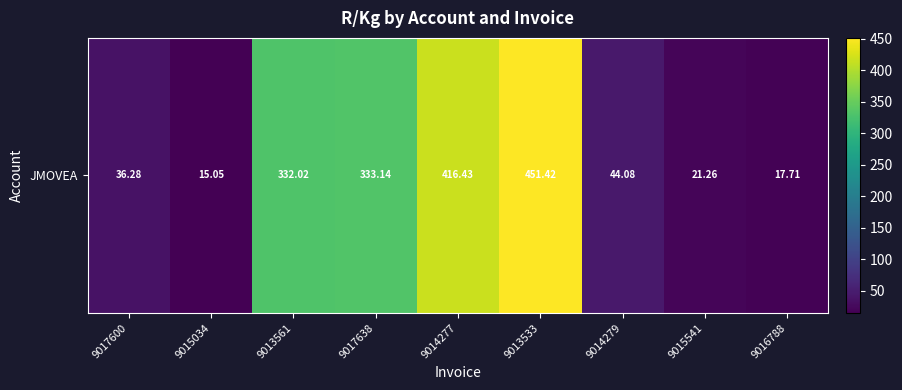

What is the difference between the second highest and second lowest values?

398.7